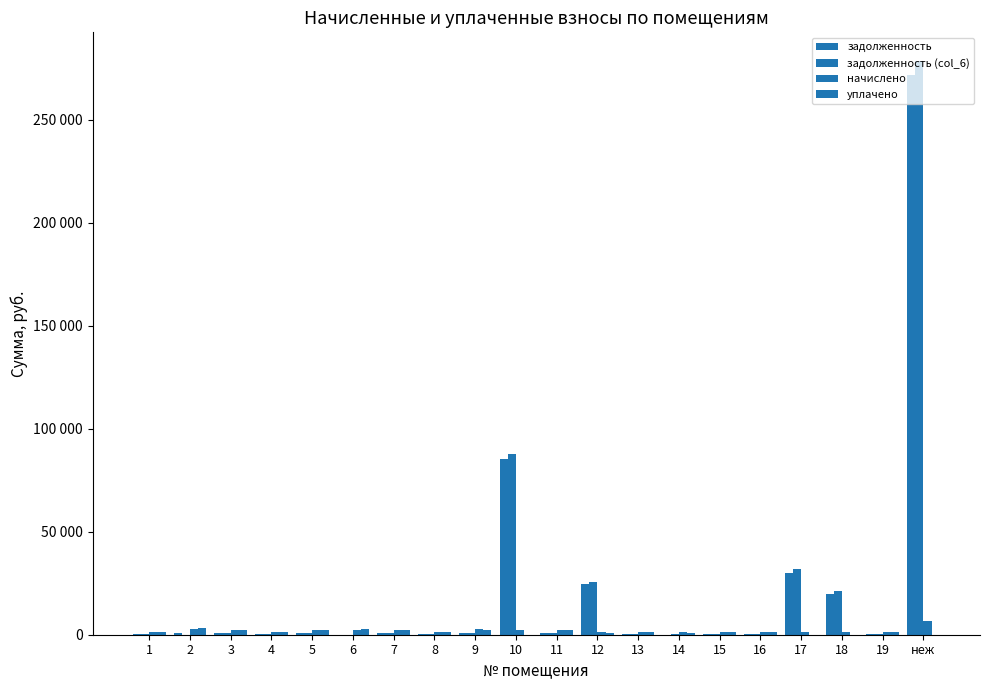

True or false: уплачено has a value of 0.0 at 17.

True